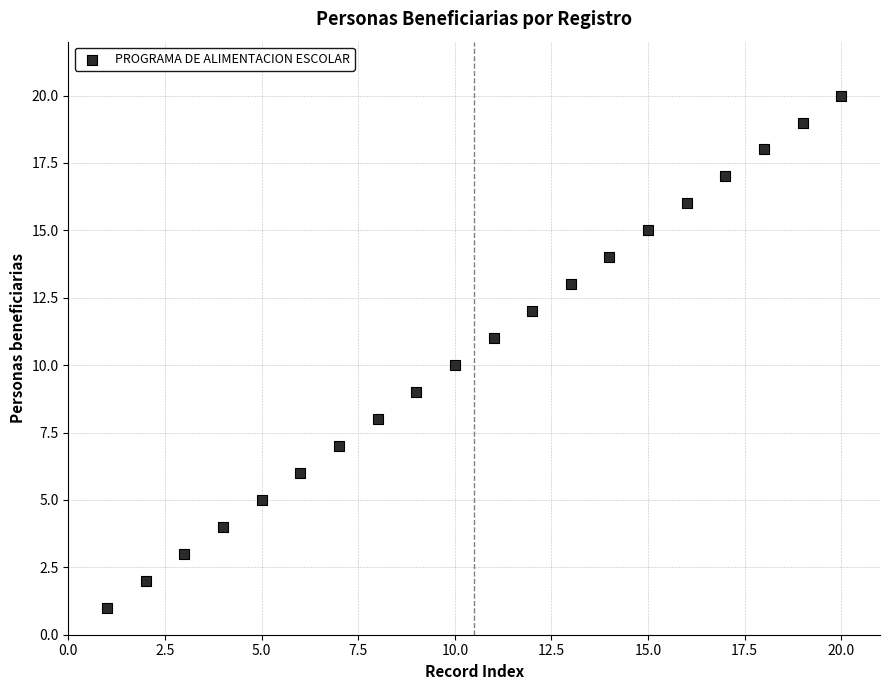

What is the range of X values (max minus min)?

19